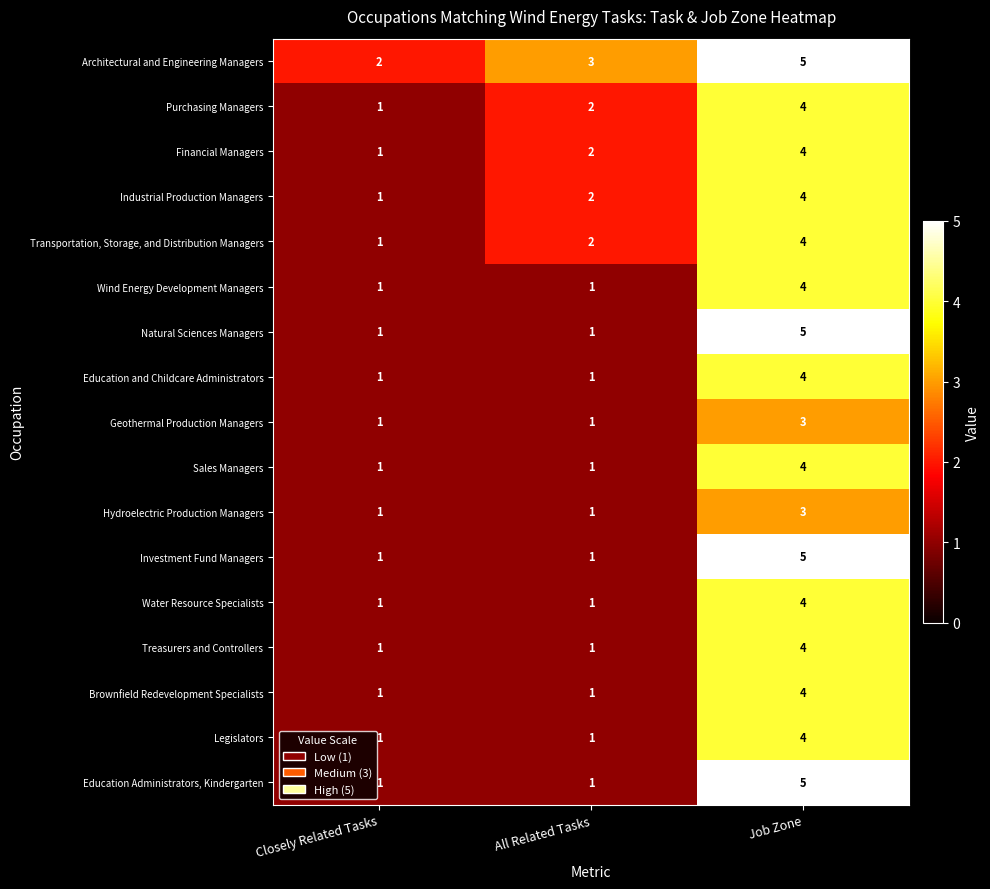

True or false: Sales Managers has a value of 1 at All Related Tasks.

True